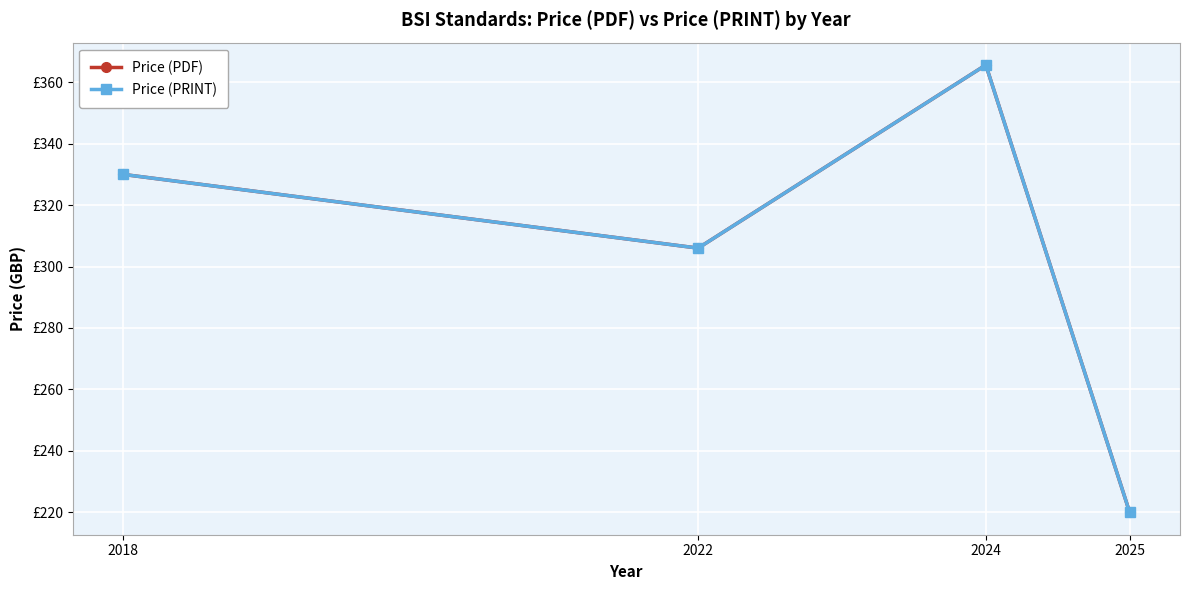

What is the highest value of the Price (PRINT) series?

365.6